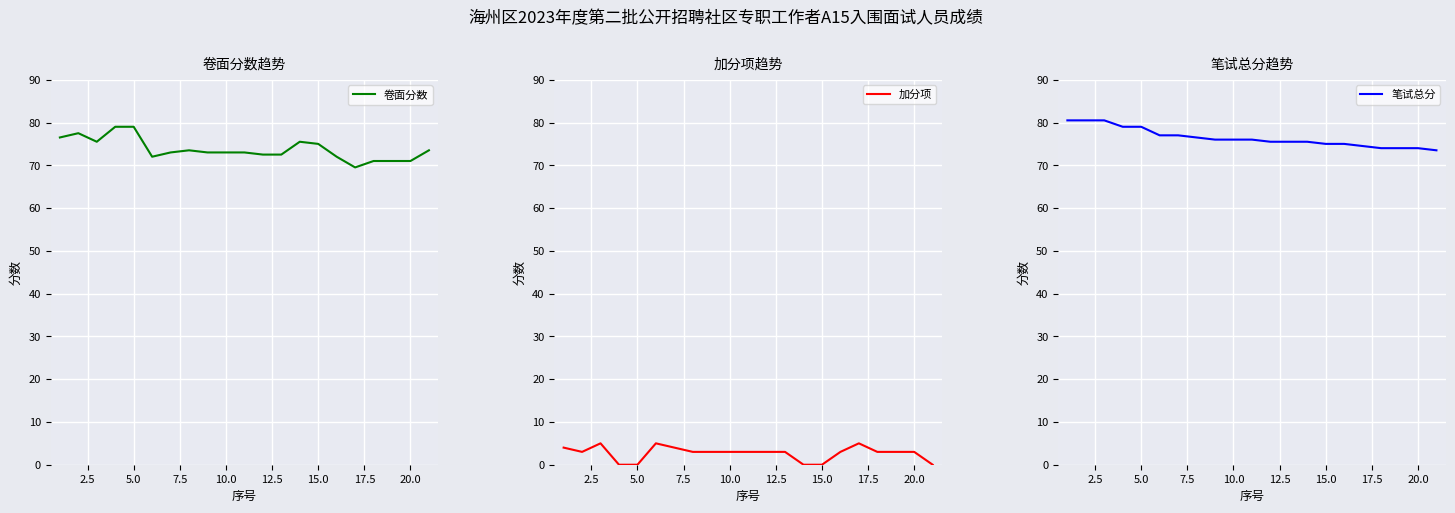

Which series has the largest range (max minus min)?

卷面分数